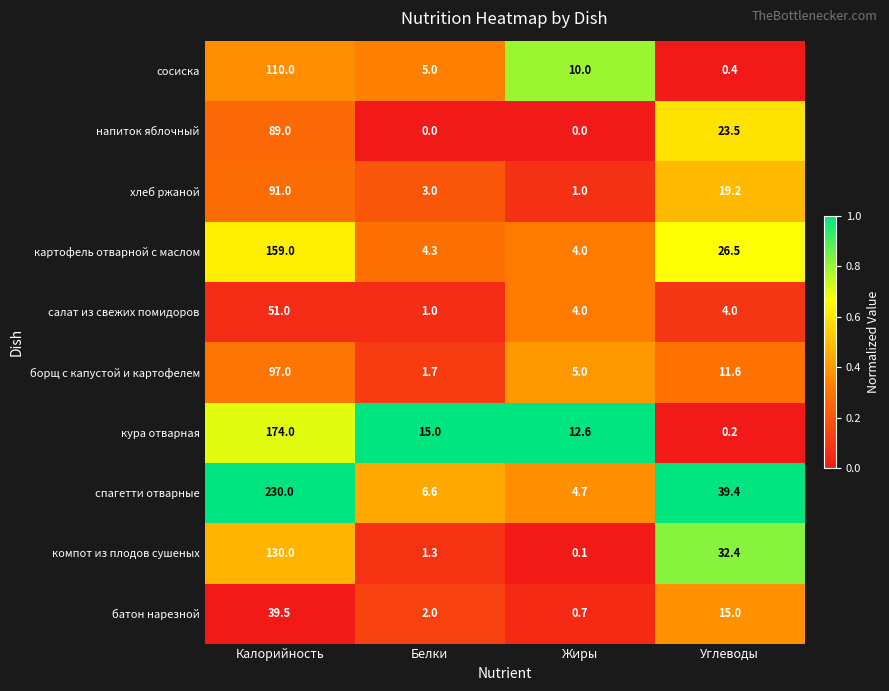

Is it true that спагетти отварные equals 230.0 at Калорийность?

True